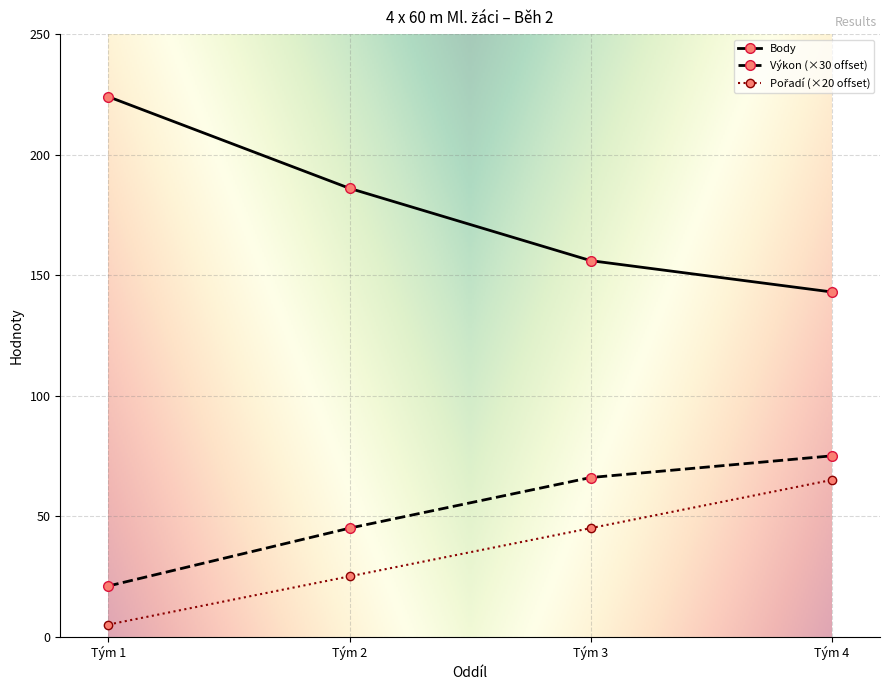

What is the difference between the maximum and second lowest values in the Body series?

68.0